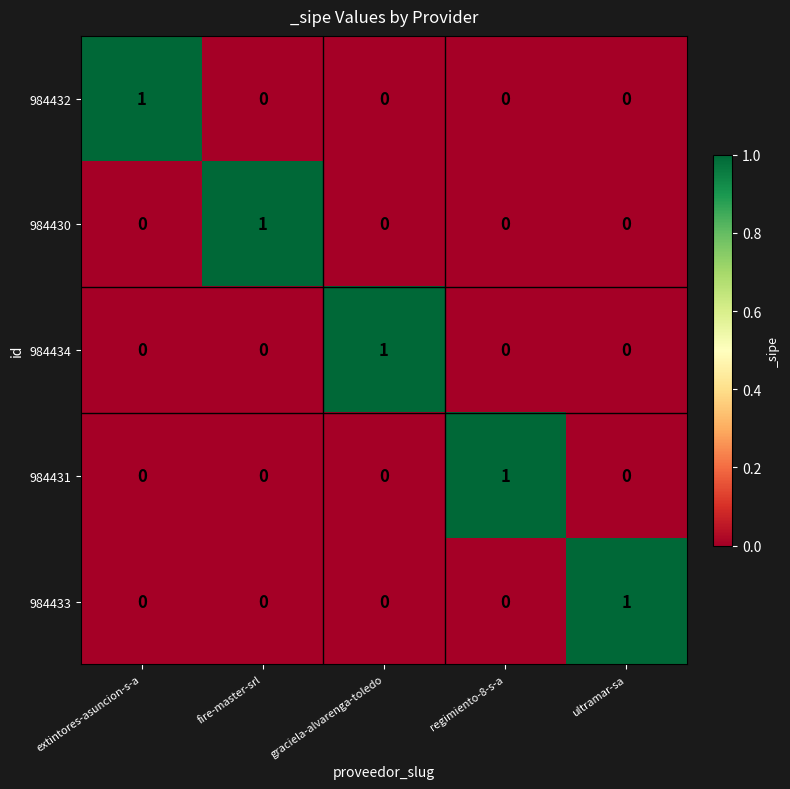

How many 984433 values are between 0 and 1?

5